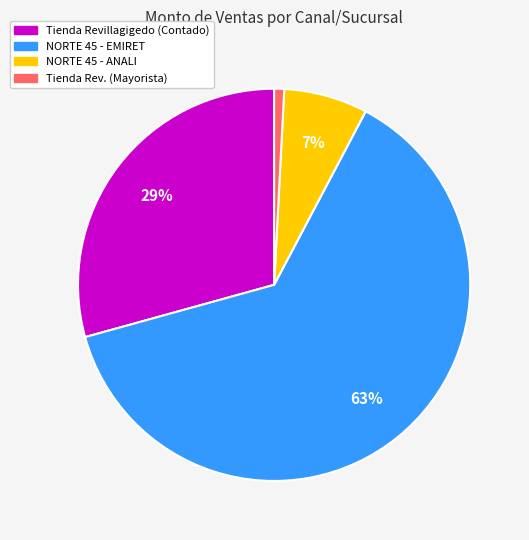

Does any single category account for the majority?

Yes